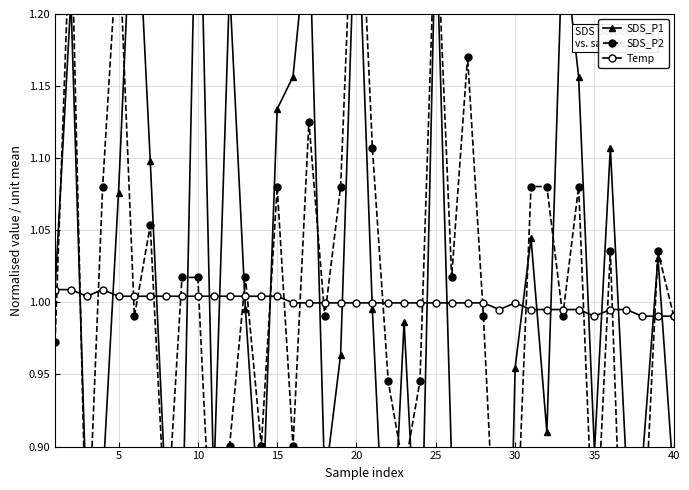

Reading left to right, what are all the values shown in this chart?

SDS_P1: 1.0	1.2	0.9	0.9	1.1	1.3	1.1	0.9	0.8	1.4	0.9	1.2	1.0	0.8	1.1	1.2	1.3	0.9	1.0	1.3	1.0	0.8	1.0	0.8	1.3	0.9	0.8	0.9	0.5	1.0	1.0	0.9	1.3	1.2	0.9	1.1	0.9	0.9	1.0	0.9
SDS_P2: 1.0	1.3	0.8	1.1	1.3	1.0	1.1	0.8	1.0	1.0	0.8	0.9	1.0	0.9	1.1	0.9	1.1	1.0	1.1	1.4	1.1	0.9	0.9	0.9	1.3	1.0	1.2	1.0	0.8	0.8	1.1	1.1	1.0	1.1	0.8	1.0	0.7	0.8	1.0	1.0
Temp: 1.0	1.0	1.0	1.0	1.0	1.0	1.0	1.0	1.0	1.0	1.0	1.0	1.0	1.0	1.0	1.0	1.0	1.0	1.0	1.0	1.0	1.0	1.0	1.0	1.0	1.0	1.0	1.0	1.0	1.0	1.0	1.0	1.0	1.0	1.0	1.0	1.0	1.0	1.0	1.0